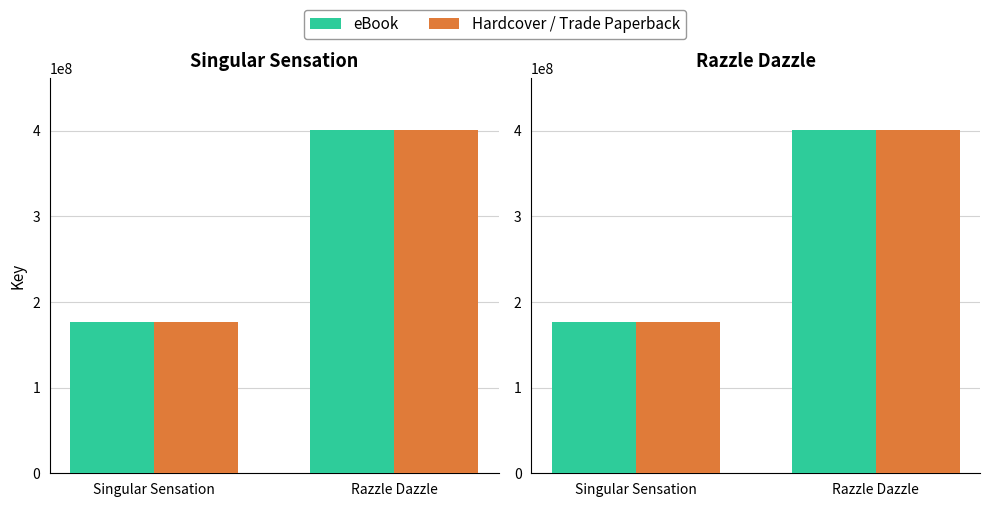

Reading right to left, extract all data points from this chart.

eBook: 401138965	176847518
Hardcover / Trade Paperback: 401138965	176847518